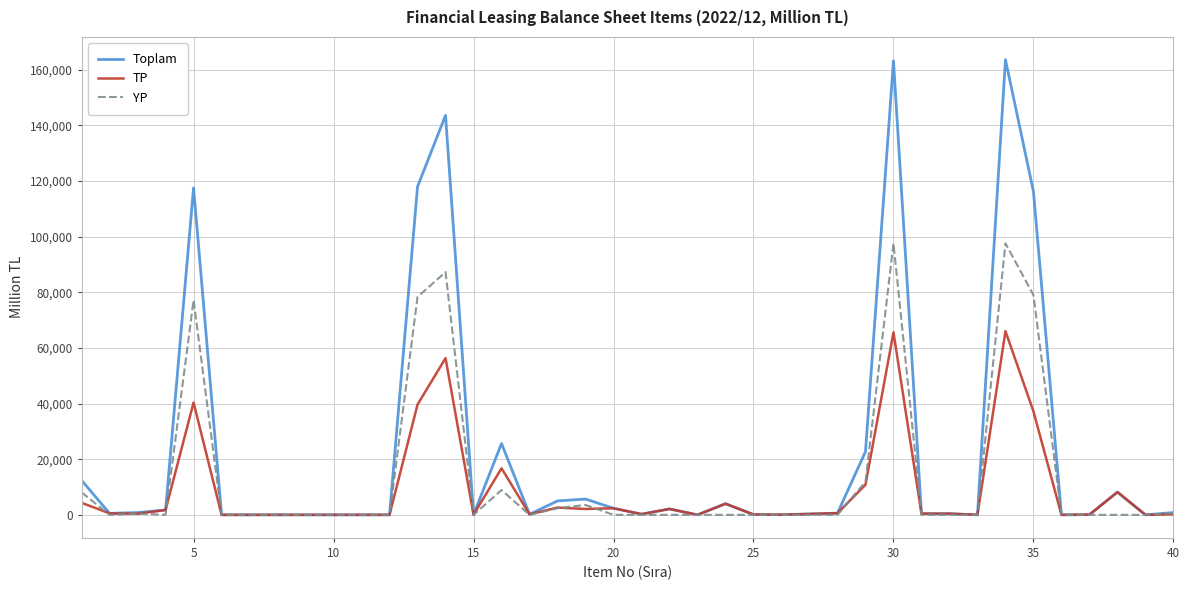

List the series in order of their peak value, lowest first.

TP, YP, Toplam